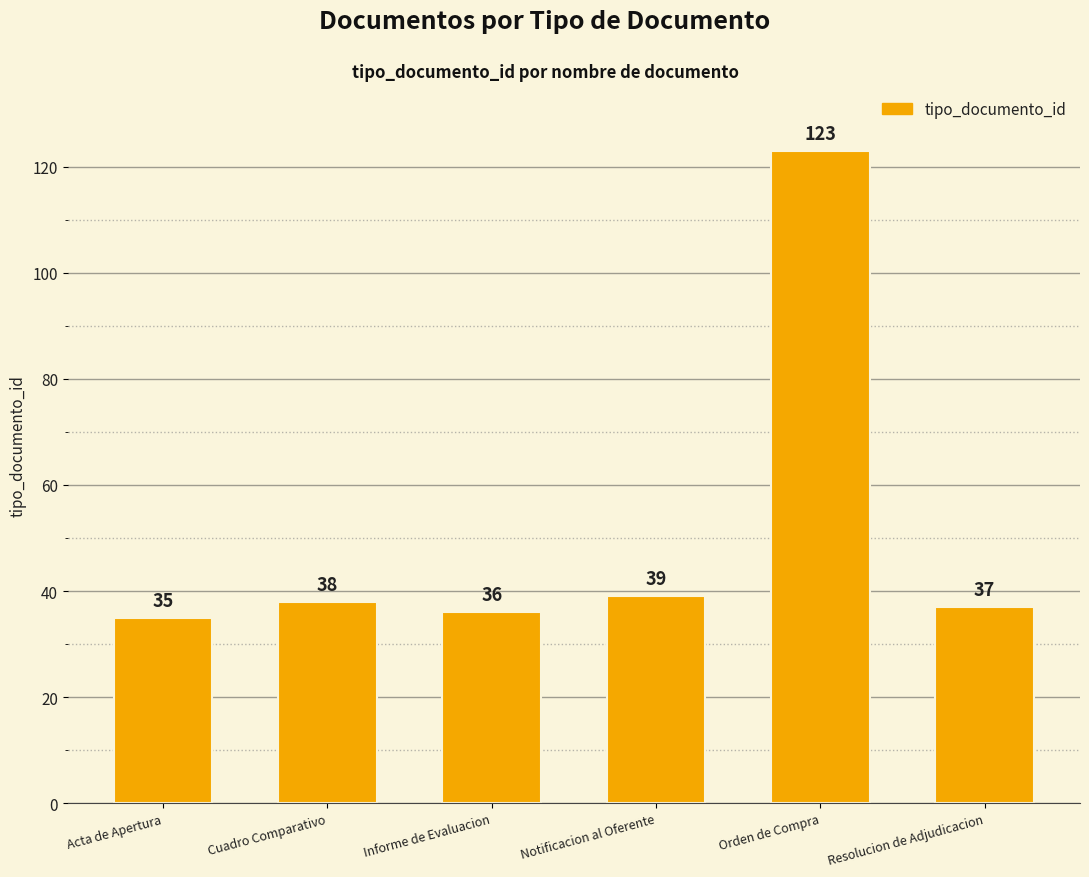

Reading left to right, extract all data points from this chart.

35	38	36	39	123	37